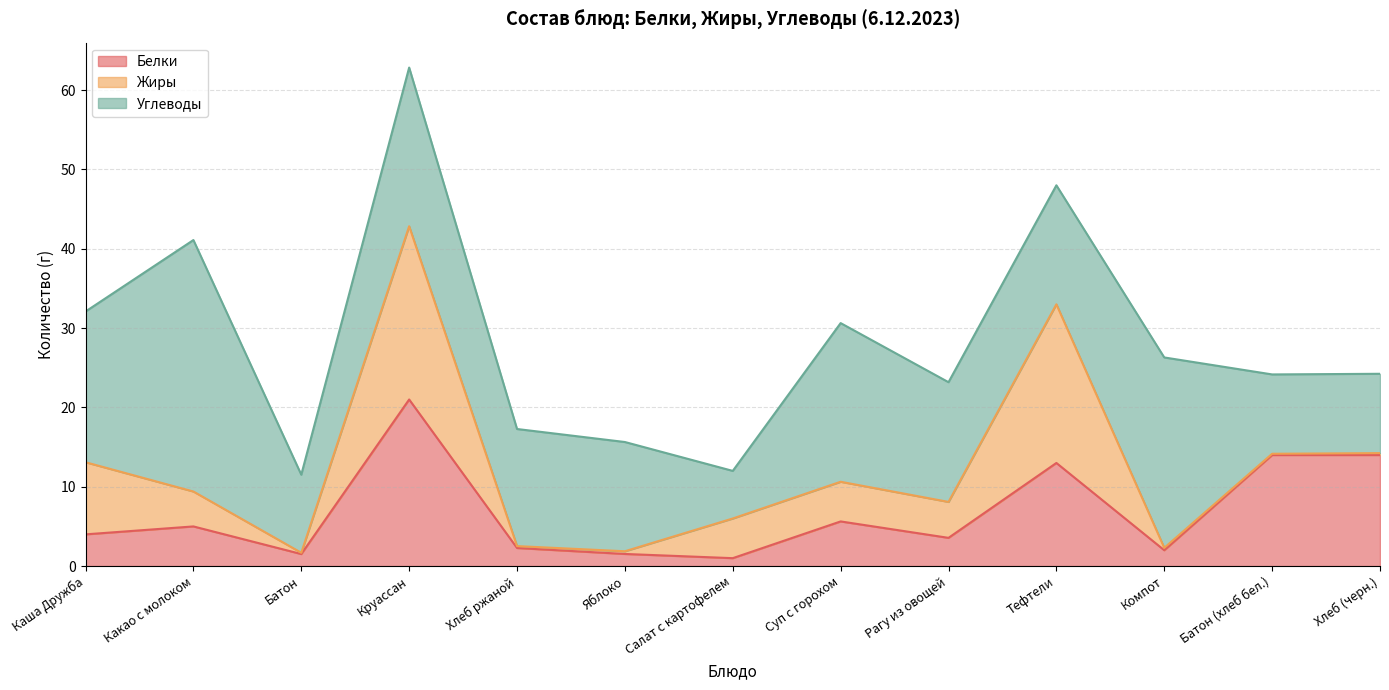

Does the chart display data point markers on the line(s)?

No